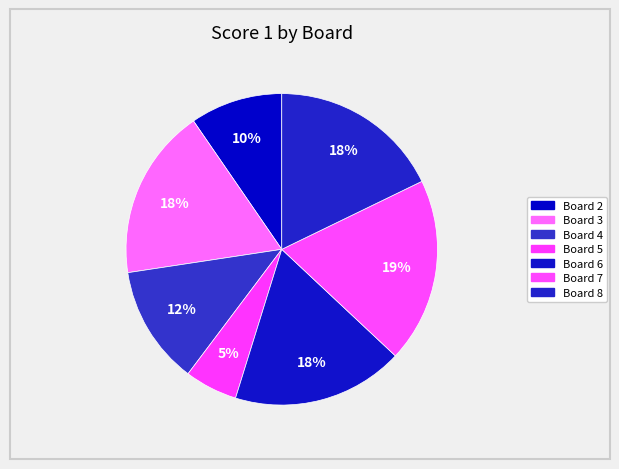

How many slices are in this pie chart?

7